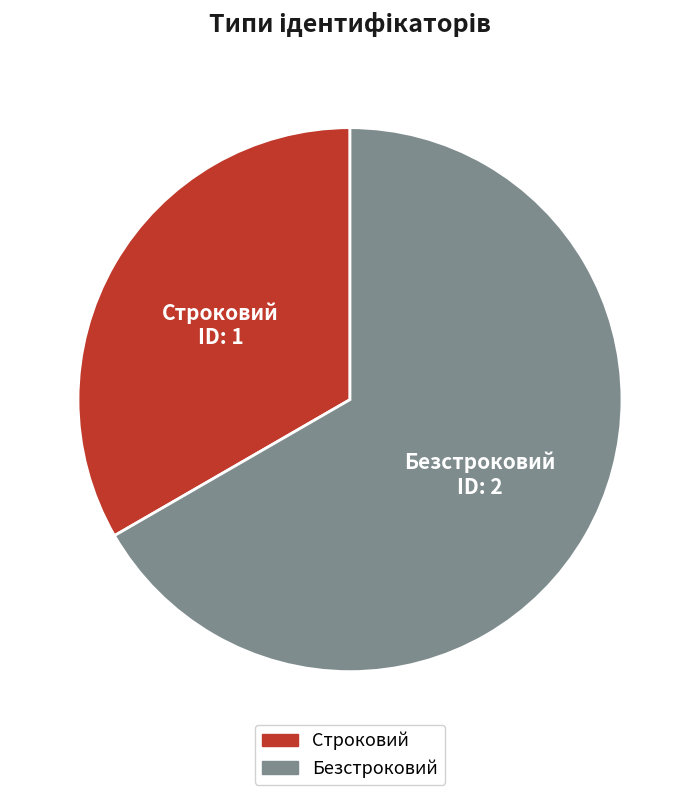

True or false: Безстроковий accounts for 67% of the total.

True